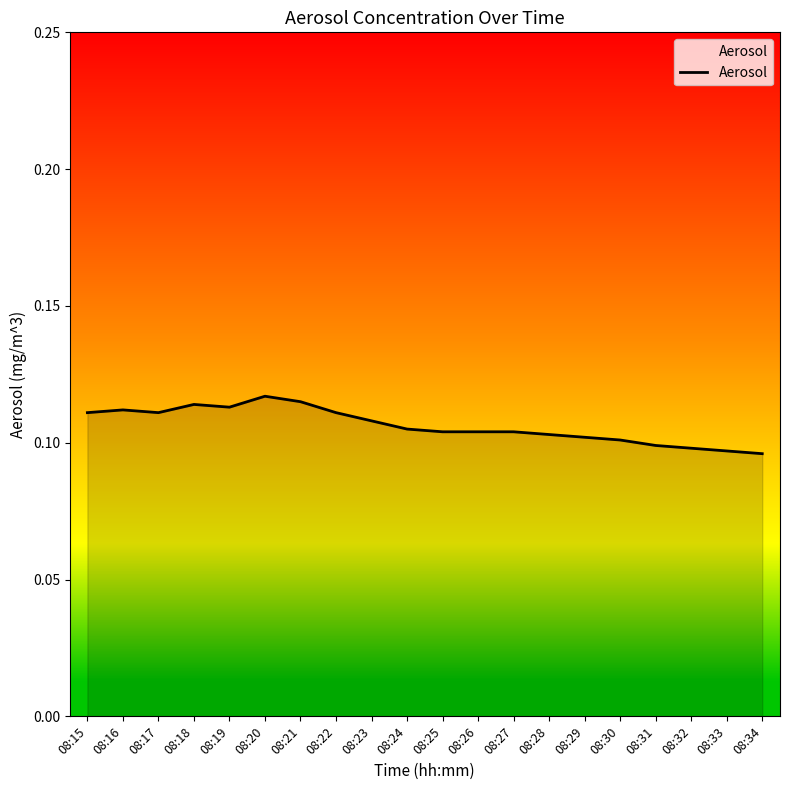

At which category does the chart reach its peak across all series?

08:20